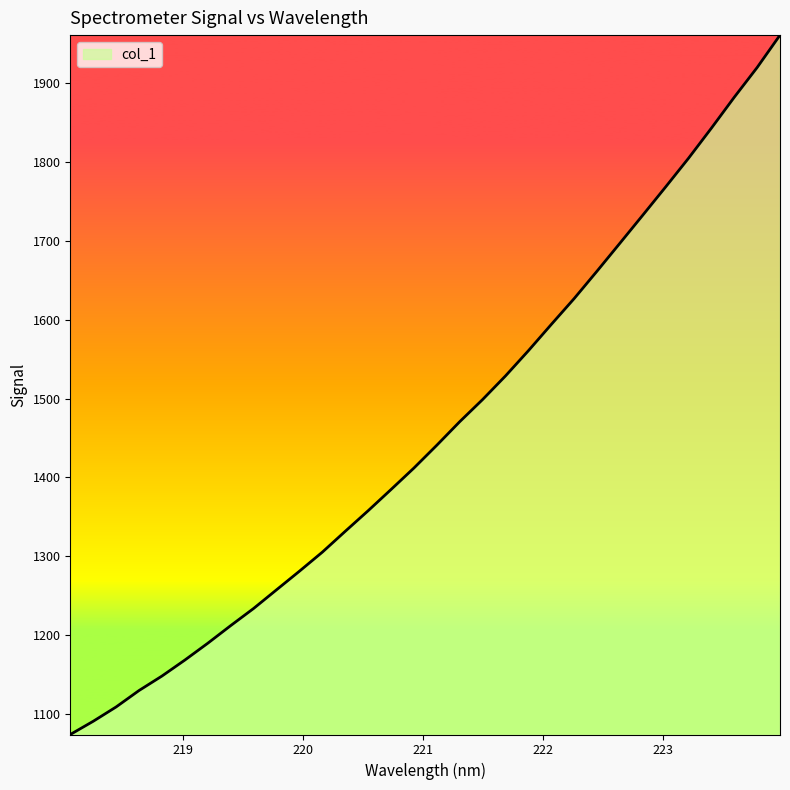

What is the maximum value shown in the chart?

1961.2